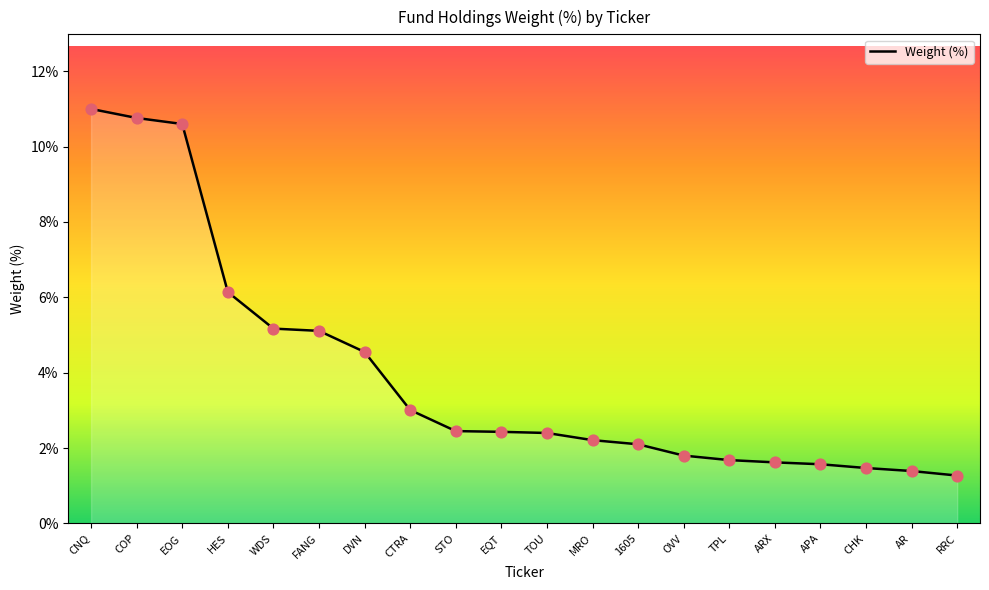

What is the ratio of the value at RRC to the value at CNQ?

0.1